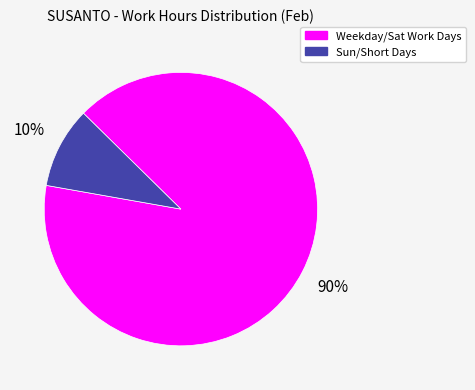

Is there any slice that represents more than half of the pie?

Yes